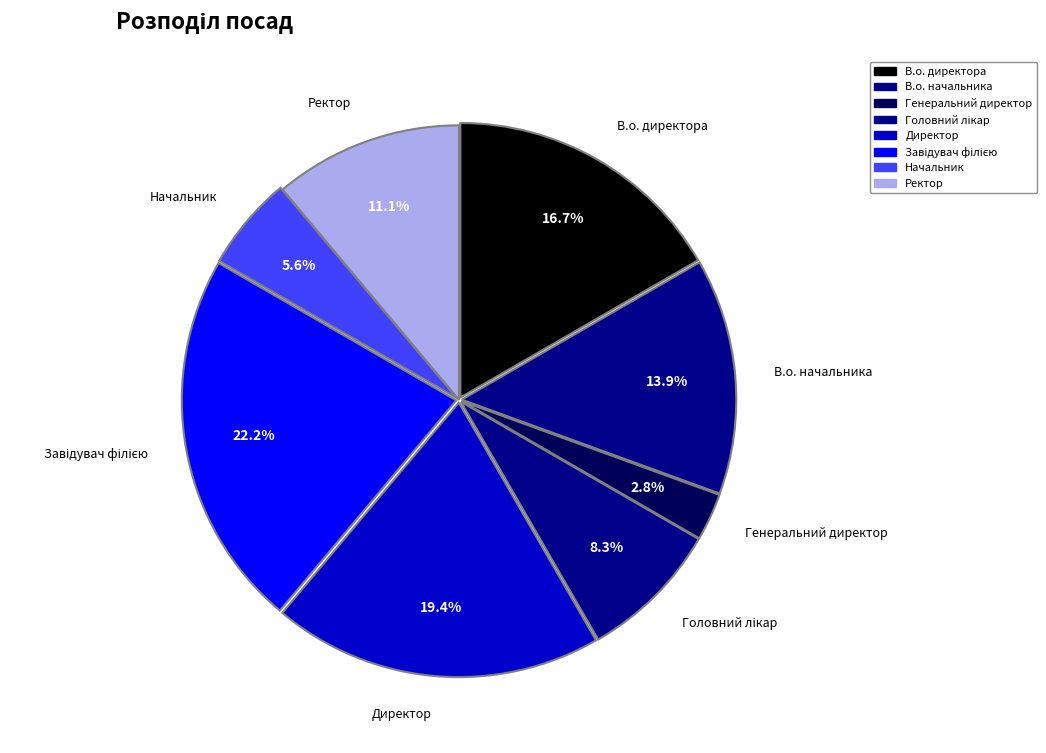

Is there any slice that represents more than half of the pie?

No